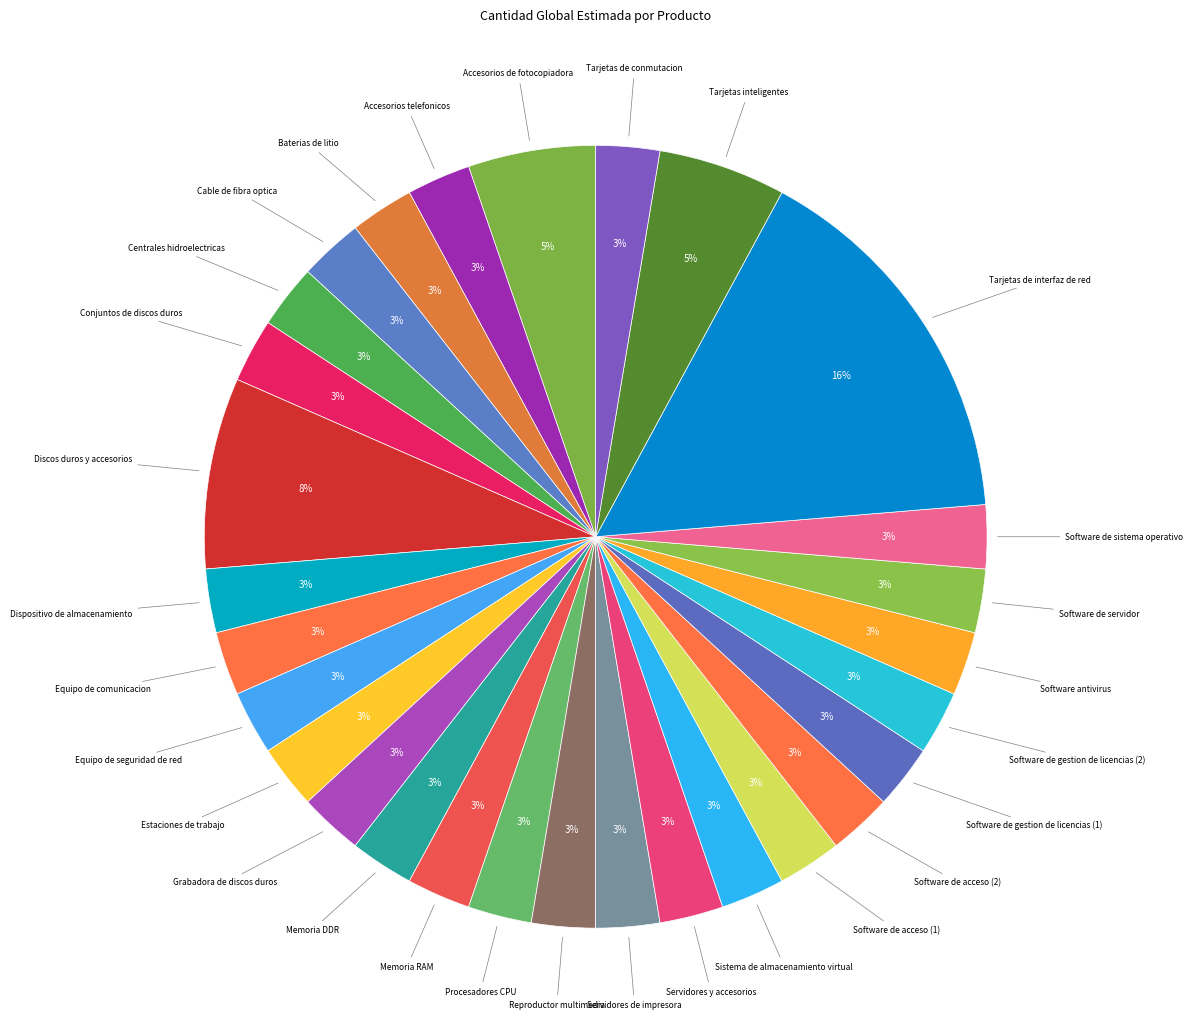

How many slices are in this pie chart?

29